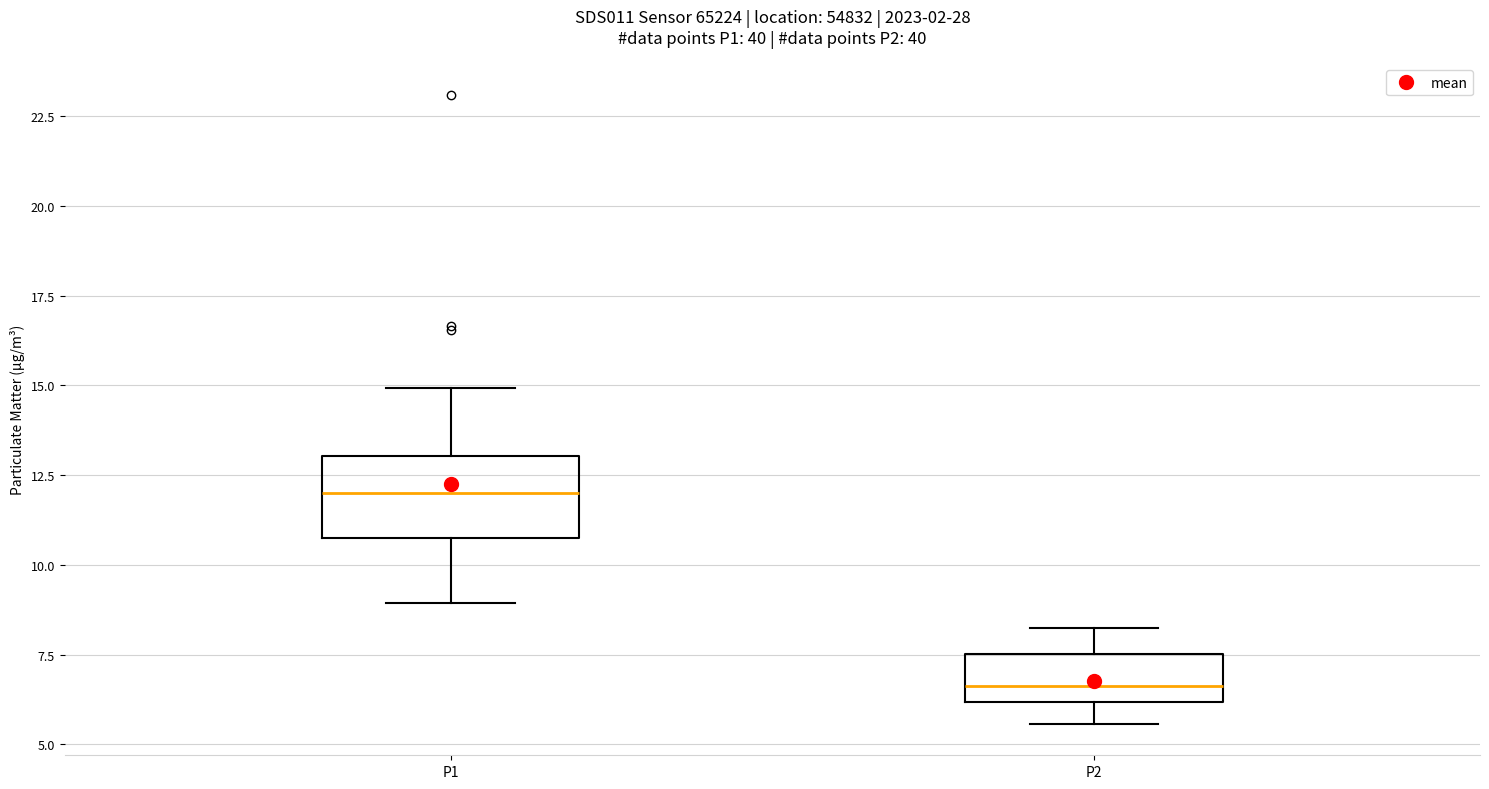

Reading left to right, read every box against the y-axis: the position of its median line, the range the box covers, and the ends of its whiskers. The values are not printed on the chart, so give them approximately, as read against the axis.

P1: median 12.0, box 10.5 to 13.0, whiskers 9.0 to 15.0
P2: median 6.5, box 6.0 to 7.5, whiskers 5.5 to 8.5